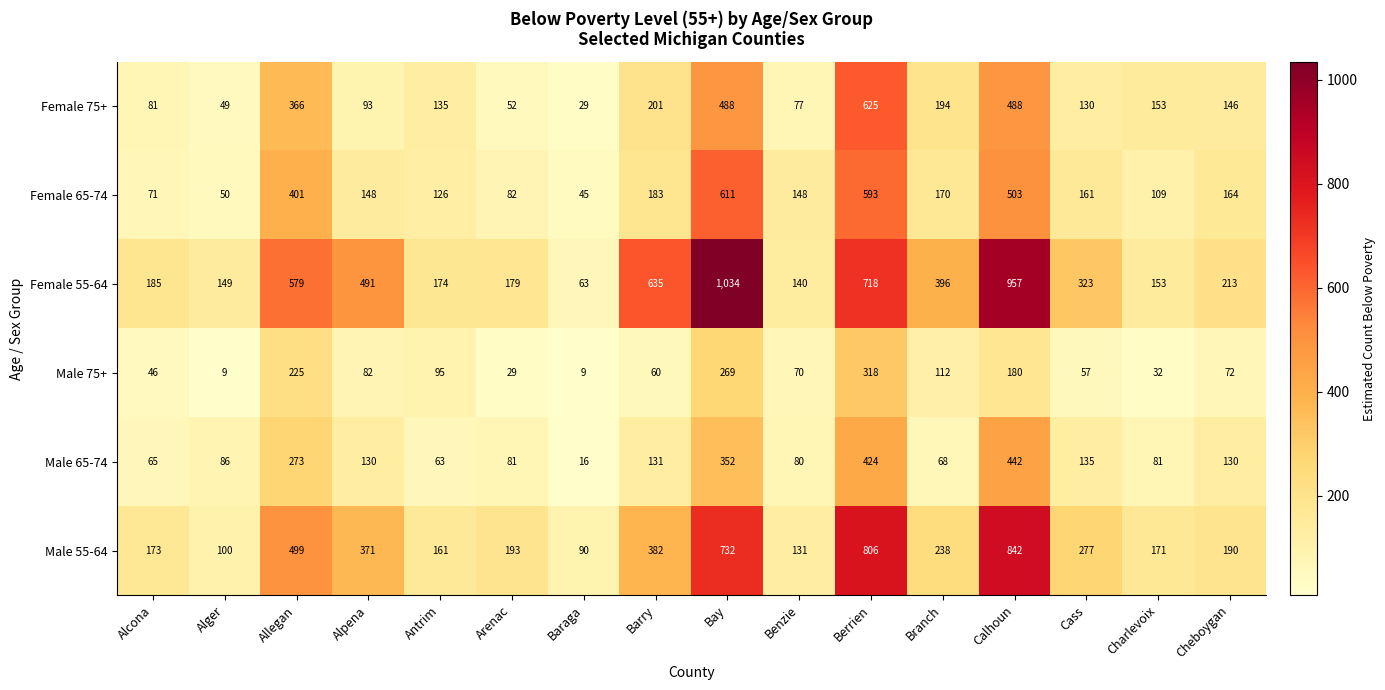

What is the sum of all Male 65-74 values?

2557